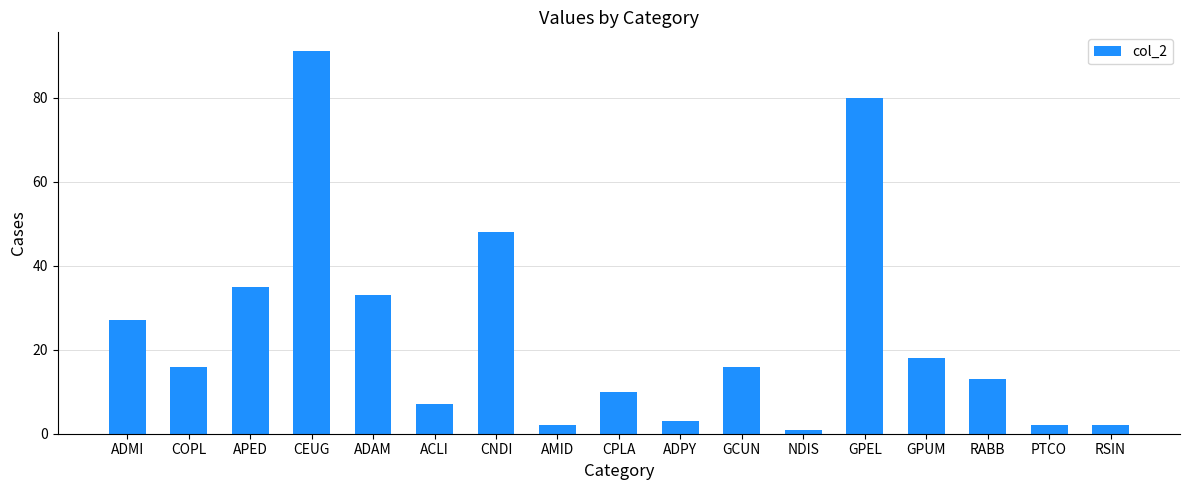

What is the sum of all values?

404